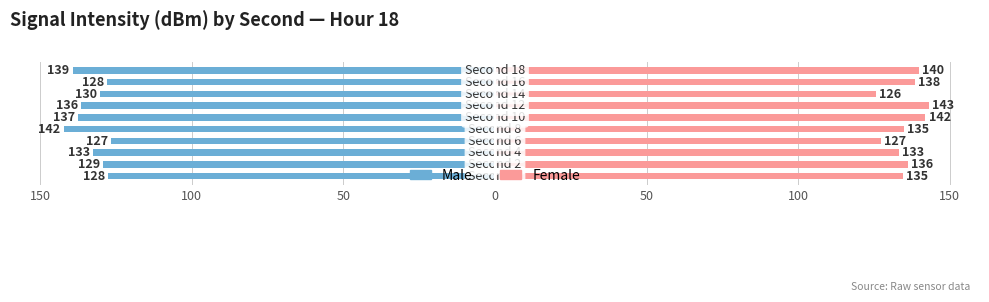

How many distinct data groups are displayed?

2